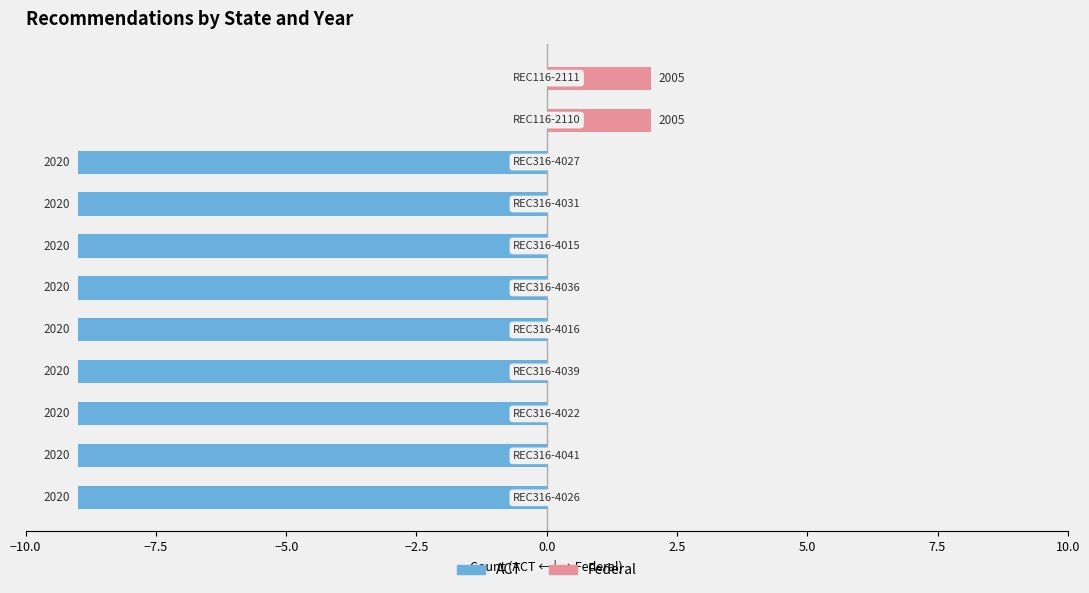

Reading left to right, extract all data points from this chart.

ACT: -9	-9	-9	-9	-9	-9	-9	-9	-9	0	0
Federal: 0	0	0	0	0	0	0	0	0	2	2